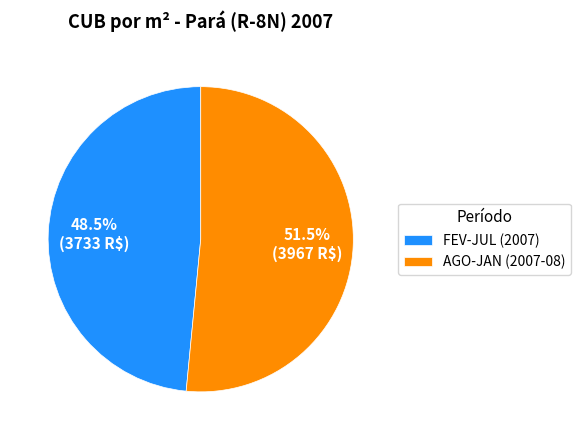

How many segments does this pie chart have?

2